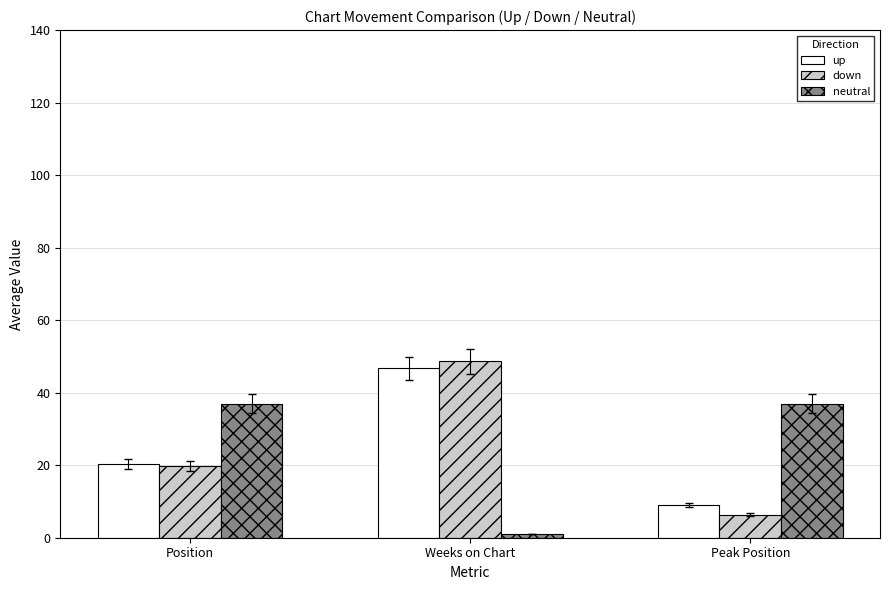

Is it true that down equals 48.6 at Weeks on Chart?

True